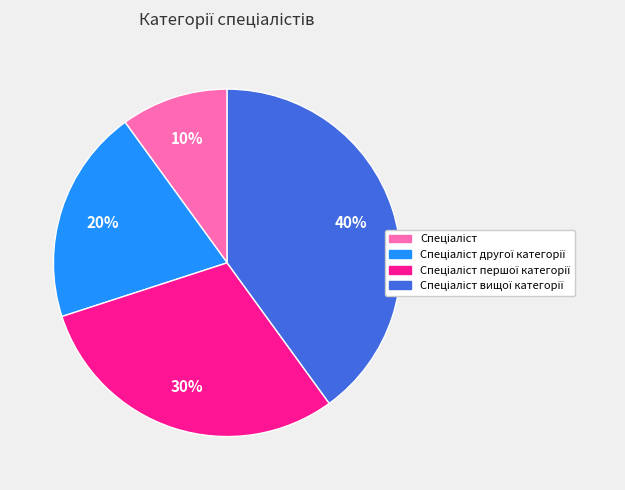

To the nearest percent, what is the average slice percentage?

25%